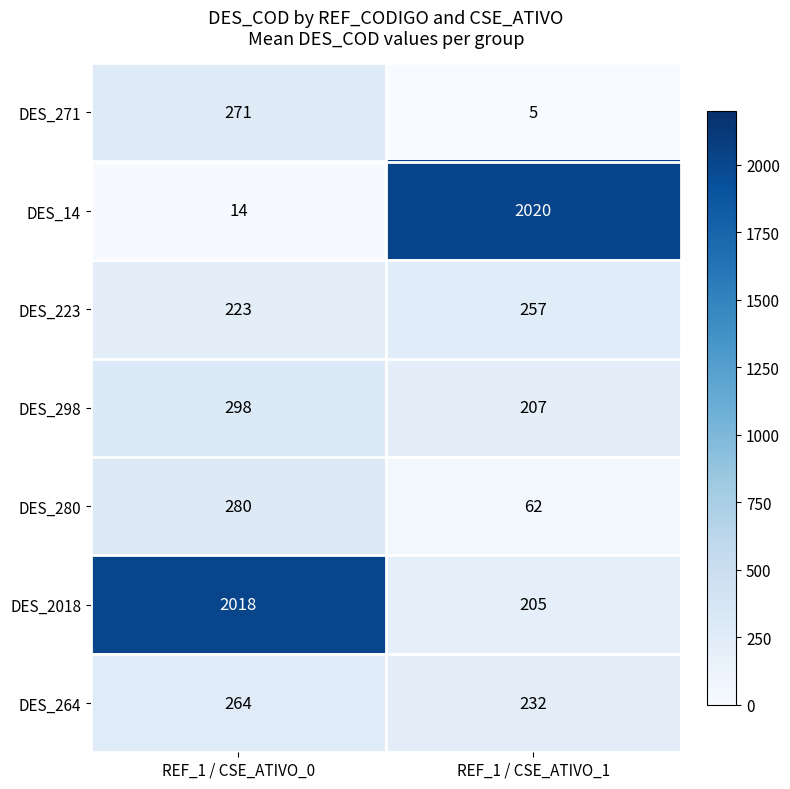

What is the spread (max minus min) of values at REF_1 / CSE_ATIVO_0?

2004